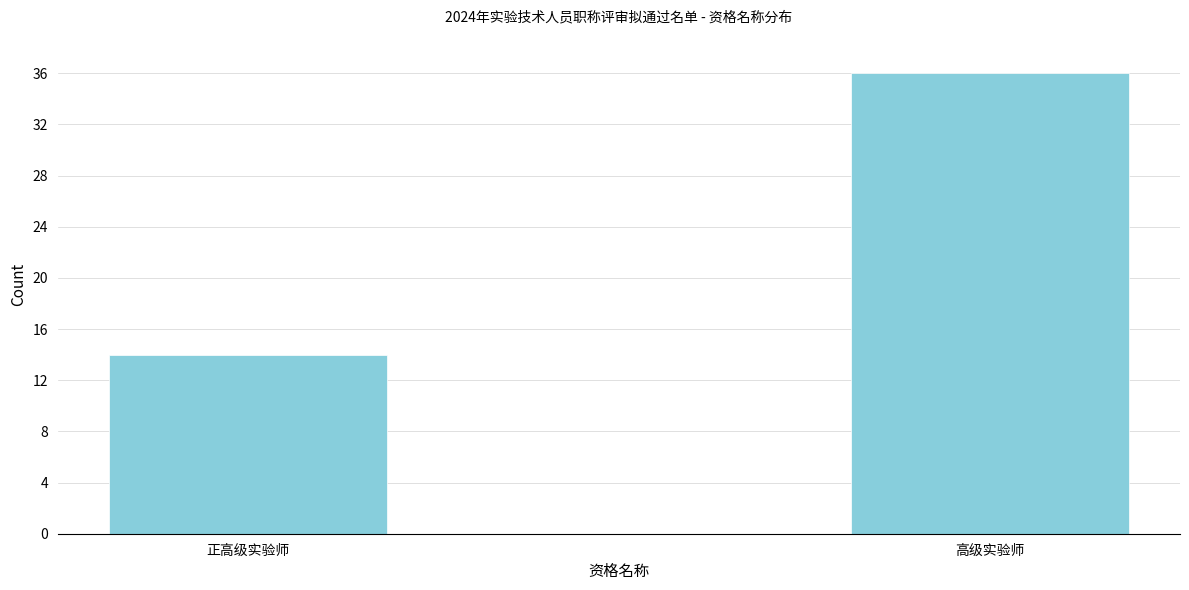

Reading right to left, what are all the values shown in this chart?

高级实验师=36	正高级实验师=14